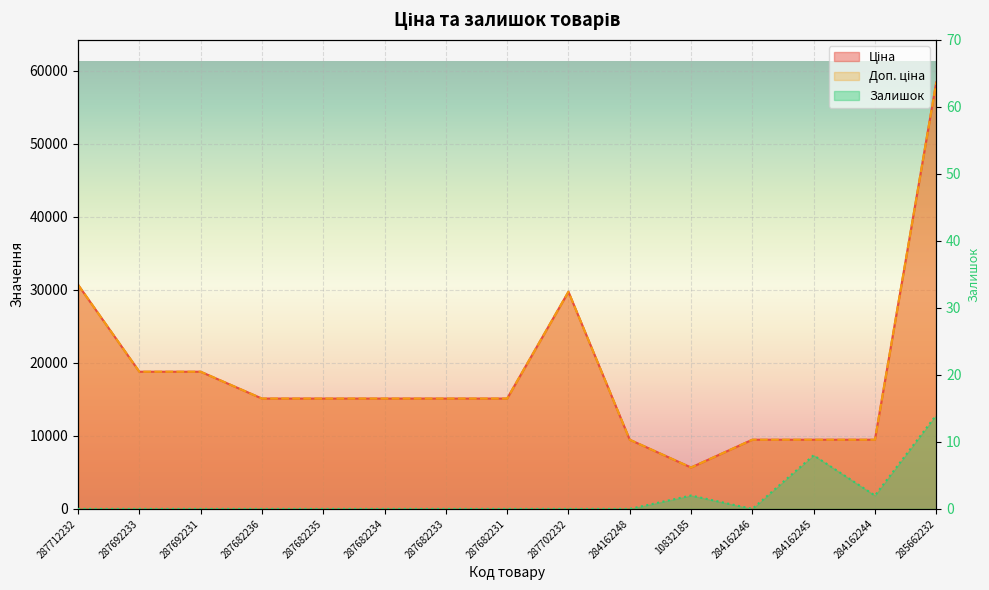

Where does the Доп. ціна series first go above 15120?

287712232